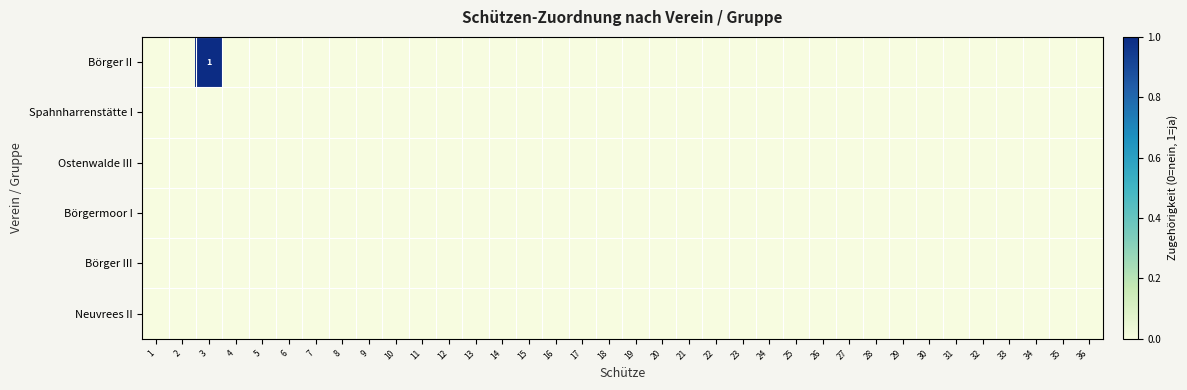

At how many categories does at least one series exceed 0?

1